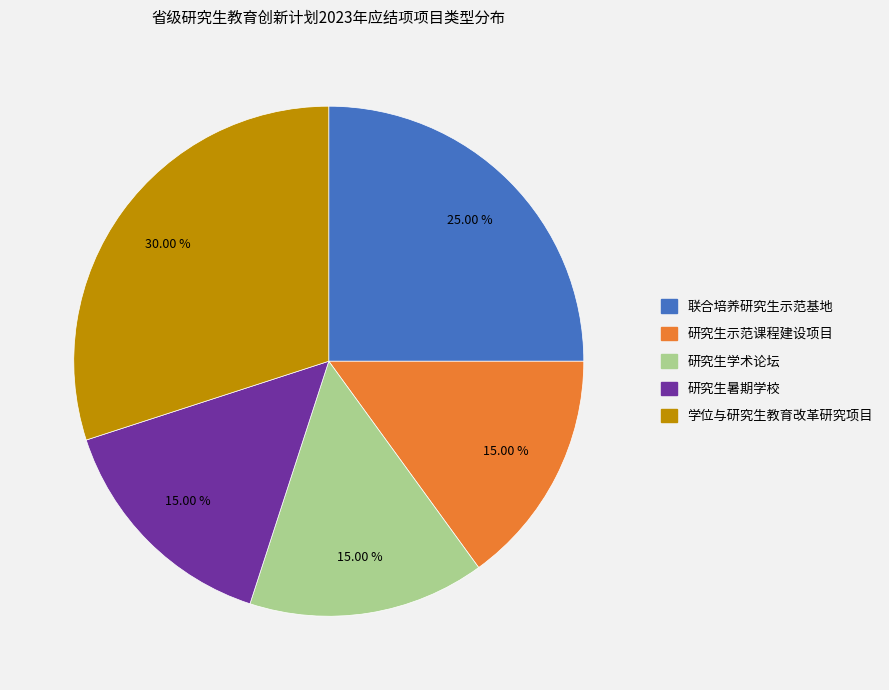

True or false: 研究生暑期学校 accounts for 23% of the total.

False